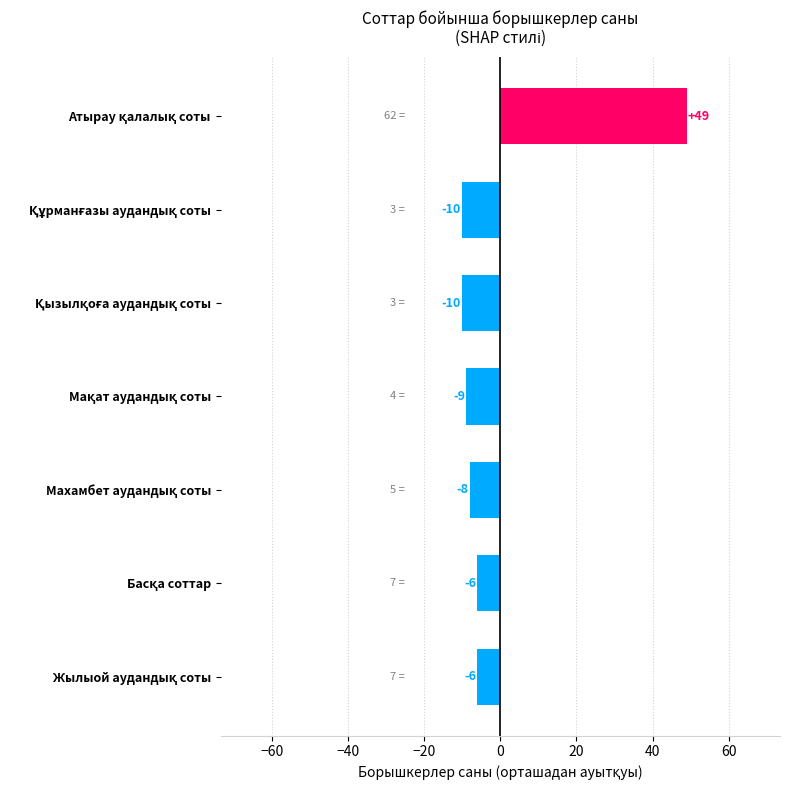

What is the smallest value displayed?

-10